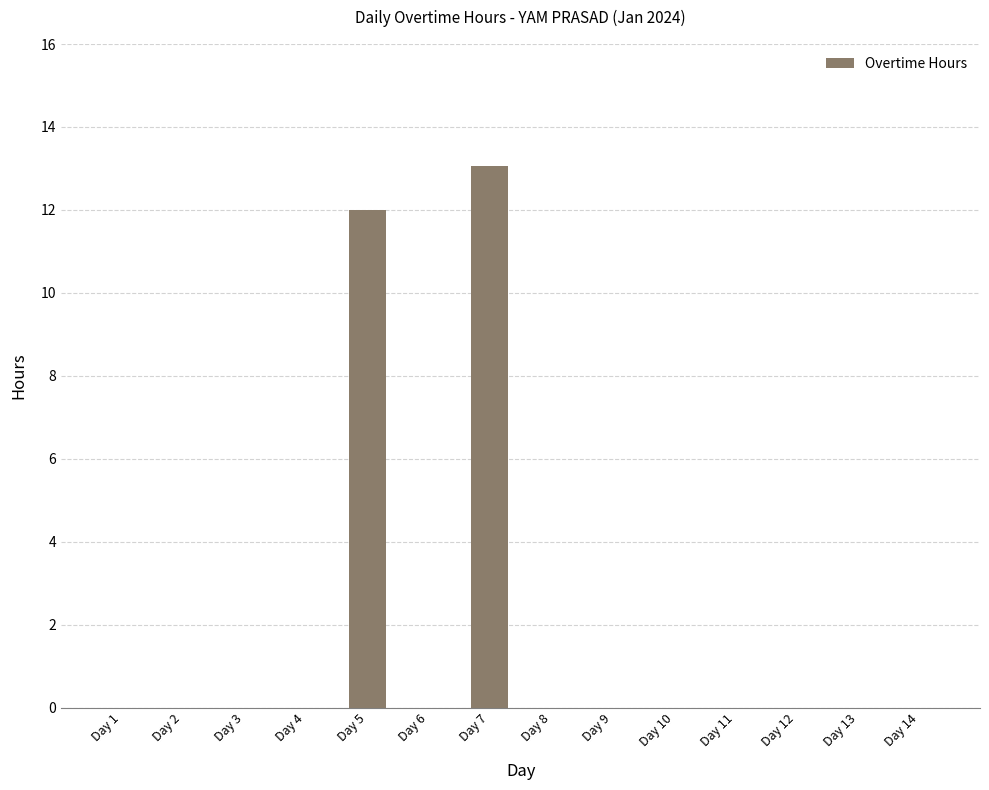

Count the number of data series in this chart.

1